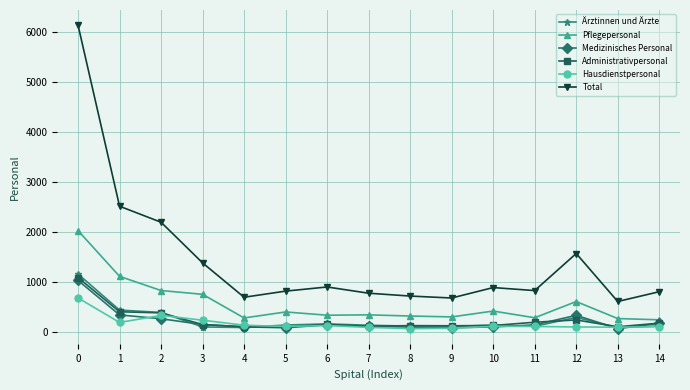

Which series has the widest spread of values?

Total